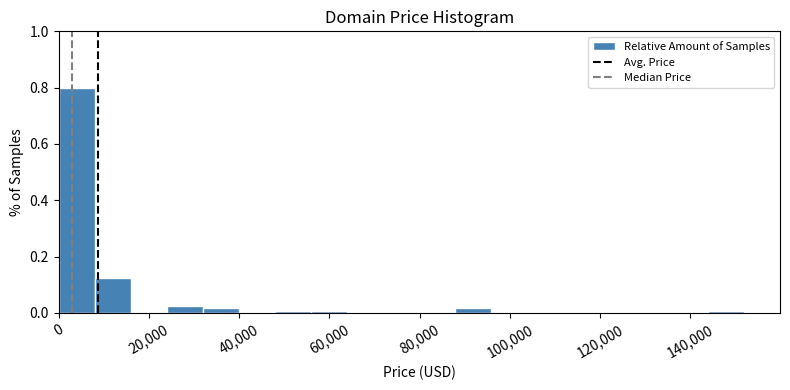

Read against the x-axis, roughly where is the centre of the tallest bar?

4000